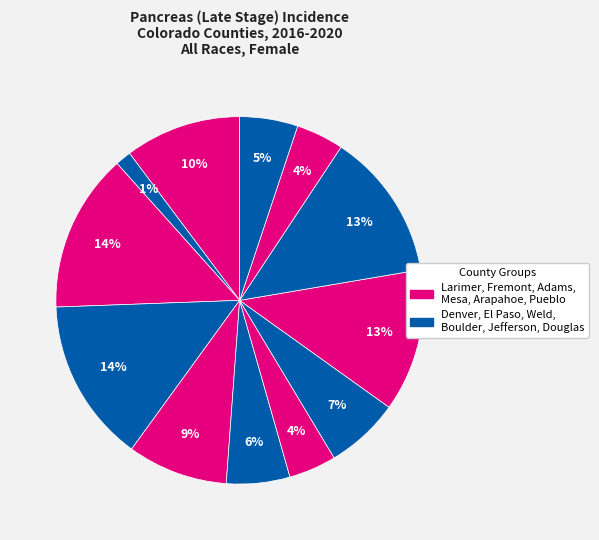

How many segments does this pie chart have?

12